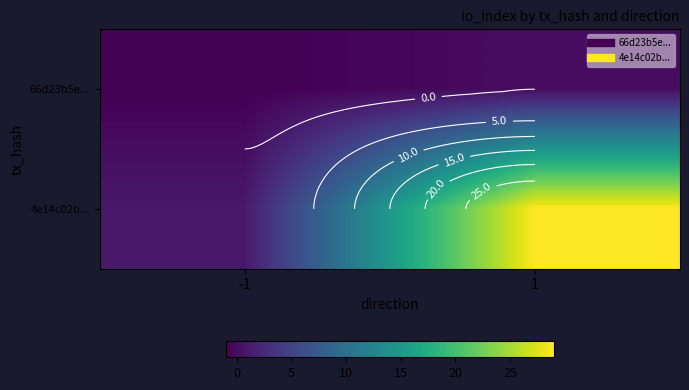

What is the difference between the maximum and minimum values in the 4e14c02b... series?

28